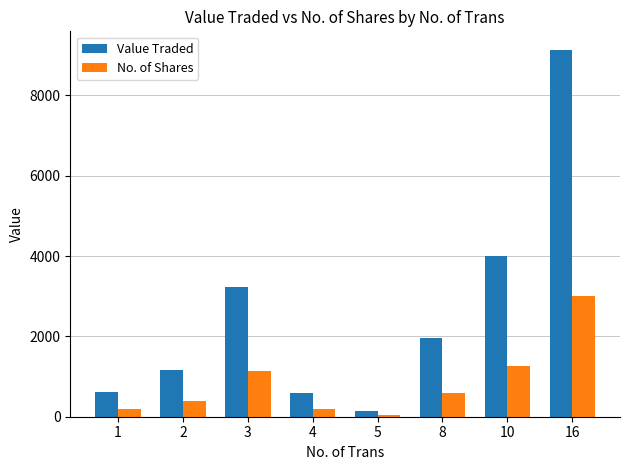

True or false: No. of Shares has a value of 5098 at 16.

False